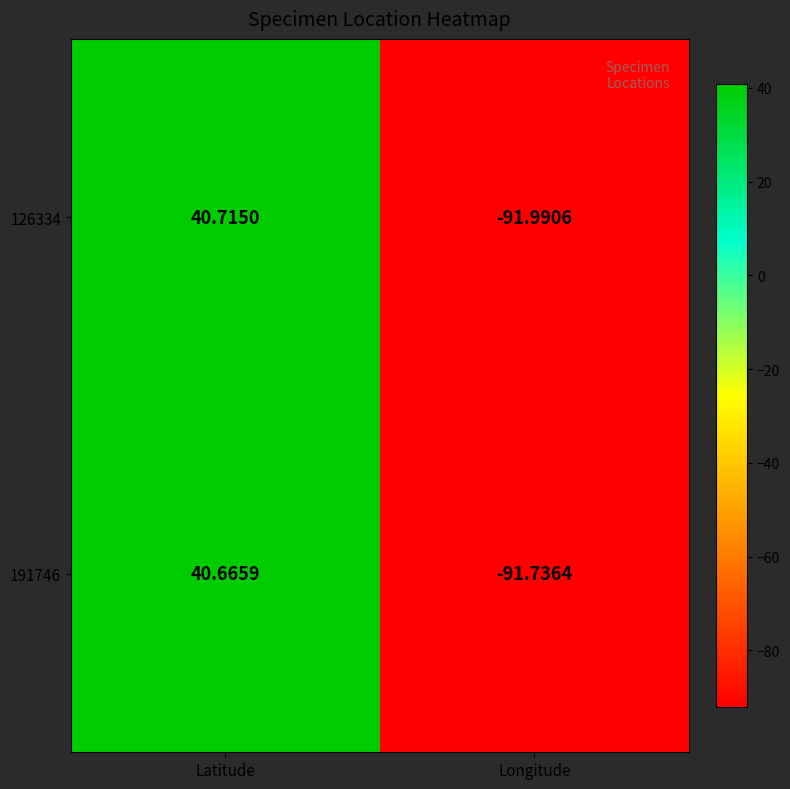

What is the total value across all series at Longitude?

-183.7